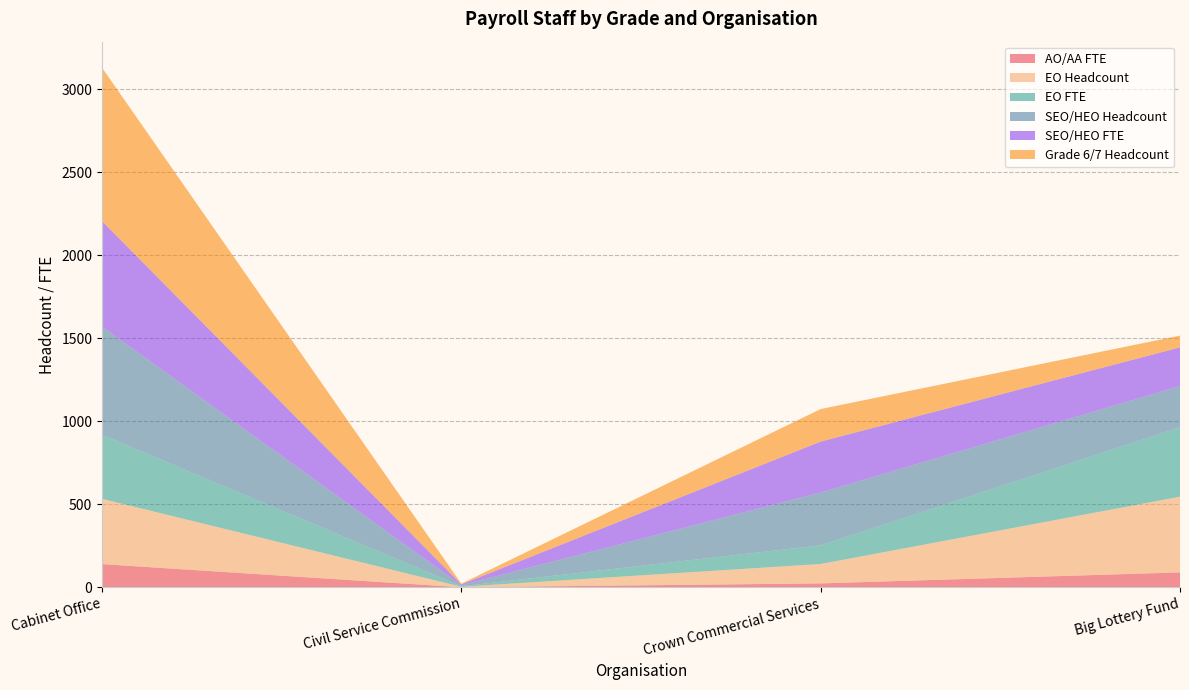

Reading left to right, what are all the values shown in this chart?

AO/AA FTE: Cabinet Office=140.0	Civil Service Commission=0.6	Crown Commercial Services=23.8	Big Lottery Fund=90.0
EO Headcount: Cabinet Office=393.0	Civil Service Commission=3.0	Crown Commercial Services=117.0	Big Lottery Fund=456.0
EO FTE: Cabinet Office=386.1	Civil Service Commission=3.0	Crown Commercial Services=112.4	Big Lottery Fund=418.0
SEO/HEO Headcount: Cabinet Office=651.0	Civil Service Commission=6.0	Crown Commercial Services=318.0	Big Lottery Fund=248.0
SEO/HEO FTE: Cabinet Office=635.4	Civil Service Commission=5.6	Crown Commercial Services=306.5	Big Lottery Fund=233.0
Grade 6/7 Headcount: Cabinet Office=924.0	Civil Service Commission=4.0	Crown Commercial Services=196.0	Big Lottery Fund=71.0